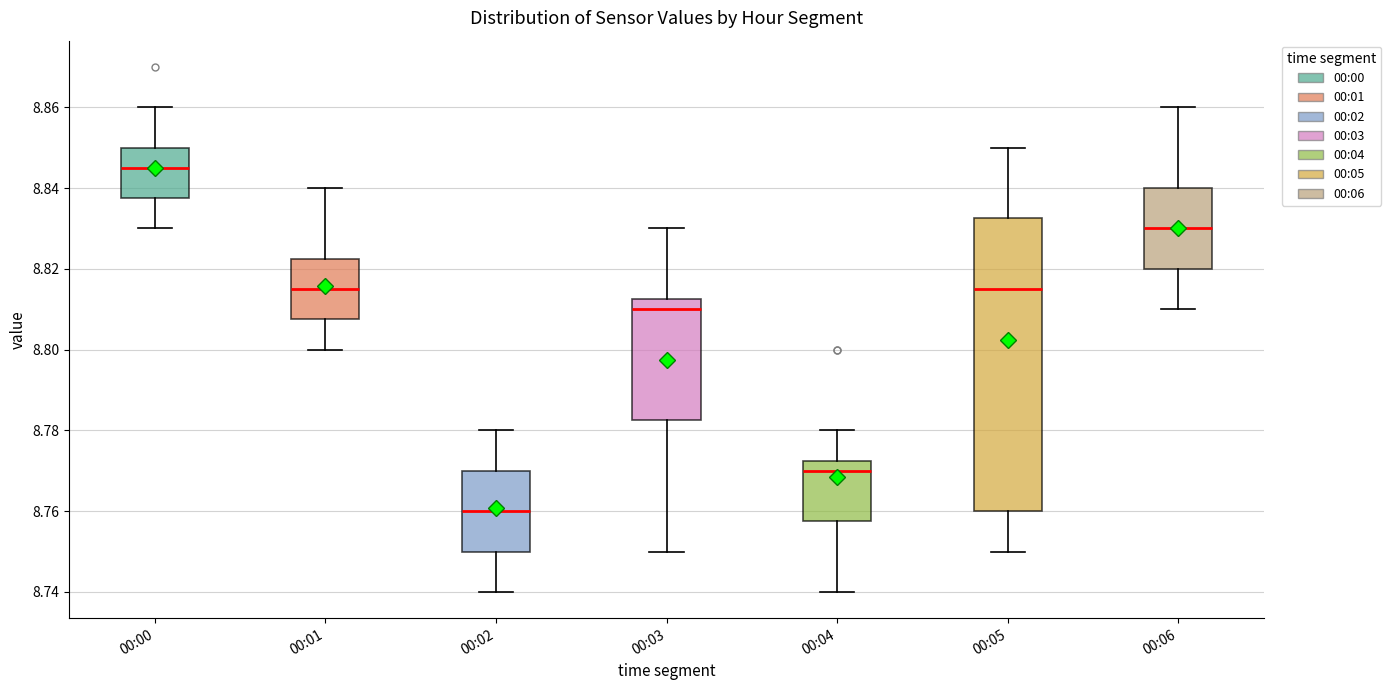

Reading left to right, read every box against the y-axis: the position of its median line, the range the box covers, and the ends of its whiskers. The values are not printed on the chart, so give them approximately, as read against the axis.

00:00: median 8.846, box 8.838 to 8.850, whiskers 8.830 to 8.860
00:01: median 8.816, box 8.808 to 8.822, whiskers 8.800 to 8.840
00:02: median 8.760, box 8.750 to 8.770, whiskers 8.740 to 8.780
00:03: median 8.810, box 8.782 to 8.812, whiskers 8.750 to 8.830
00:04: median 8.770, box 8.758 to 8.772, whiskers 8.740 to 8.780
00:05: median 8.816, box 8.760 to 8.832, whiskers 8.750 to 8.850
00:06: median 8.830, box 8.820 to 8.840, whiskers 8.810 to 8.860